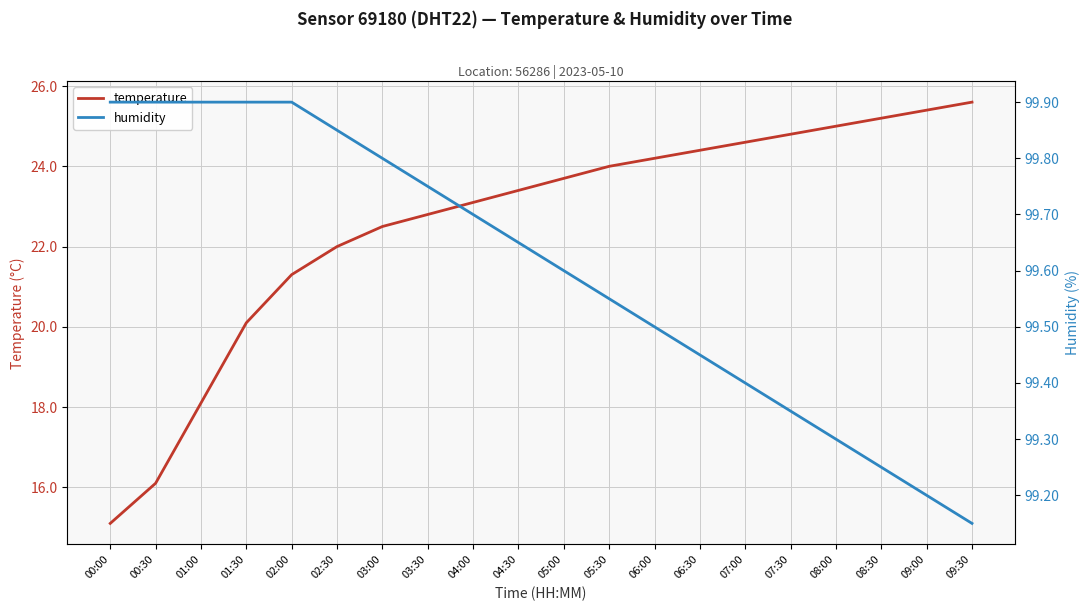

What is the maximum value shown in the chart?

99.9